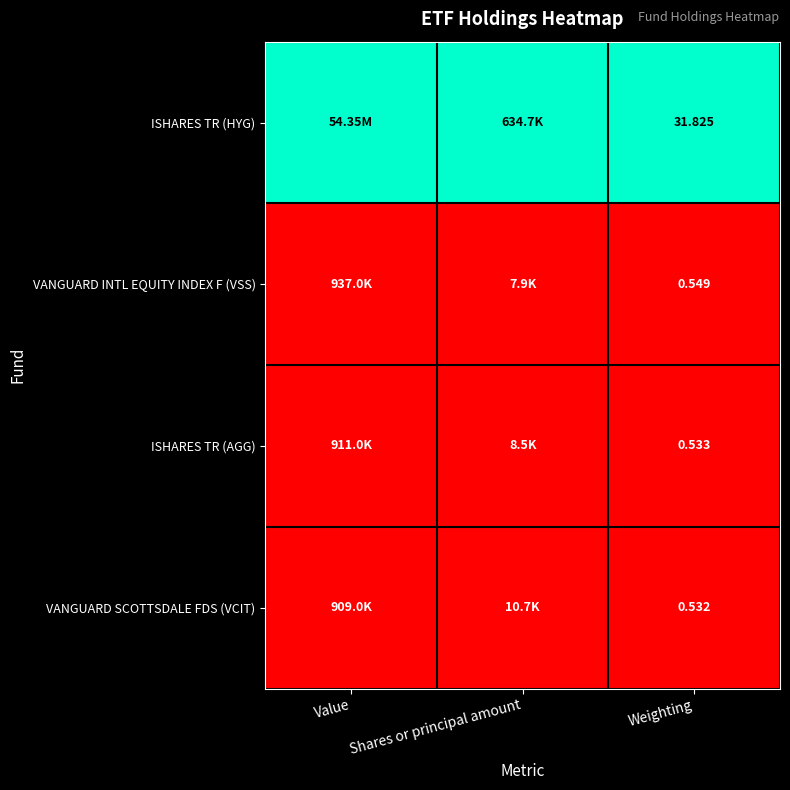

Is the value of VANGUARD SCOTTSDALE FDS (VCIT) at Shares or principal amount greater than the value of VANGUARD INTL EQUITY INDEX F (VSS) at Weighting?

Yes